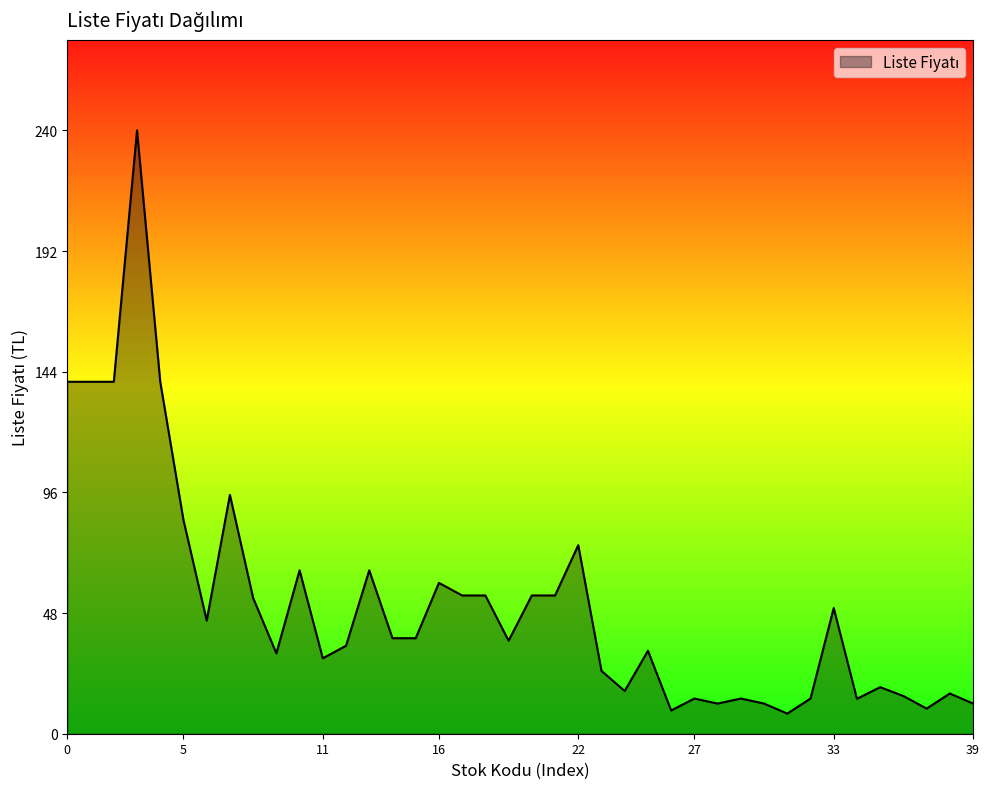

How many distinct data groups are displayed?

1